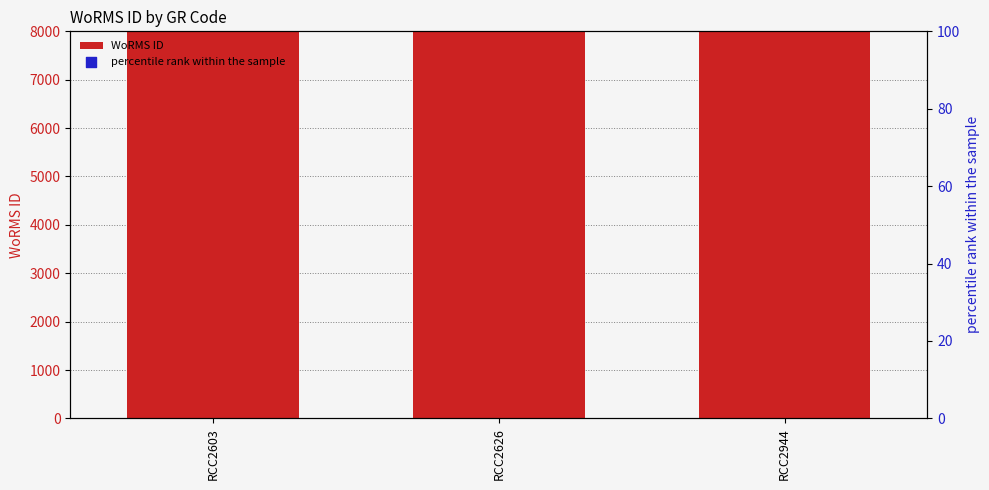

Which series reaches the maximum Y coordinate?

WoRMS ID